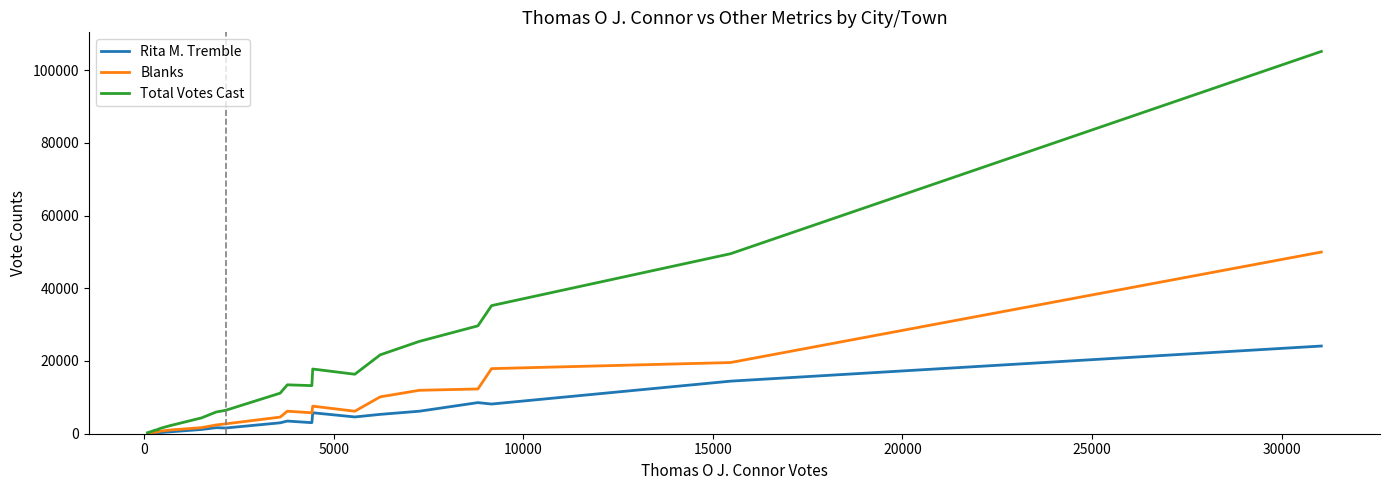

Which series has the widest spread of values?

Total Votes Cast